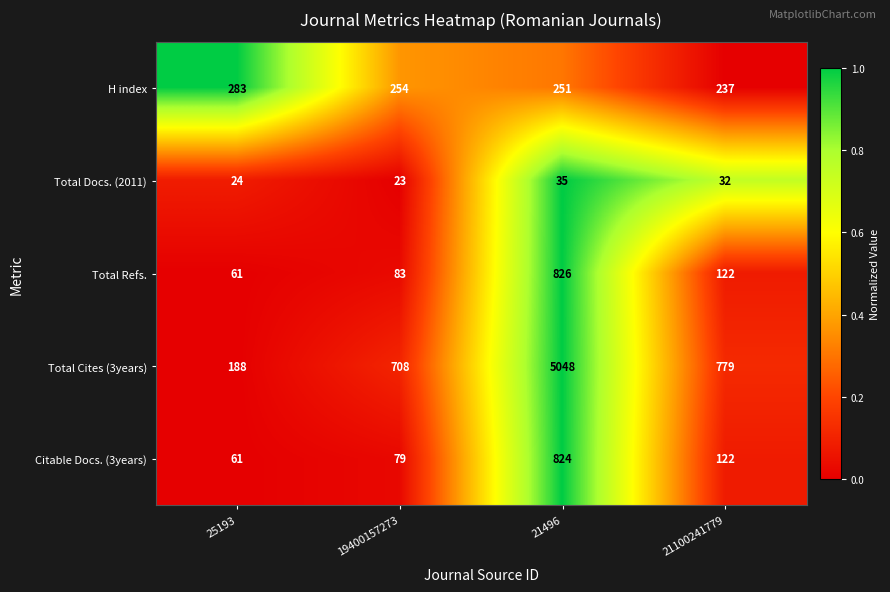

The value of Total Cites (3years) at 19400157273 is 708. True or false?

True